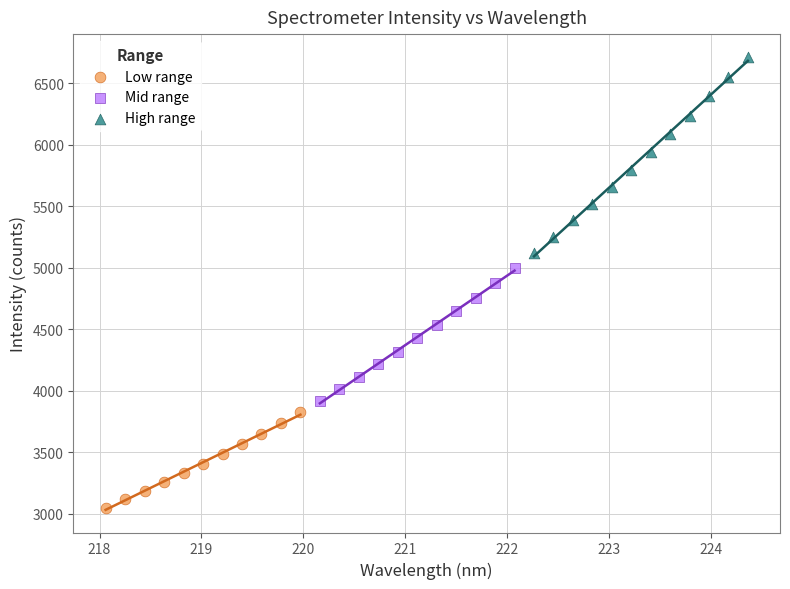

What are all the series names shown in the legend?

Low range, Mid range, High range